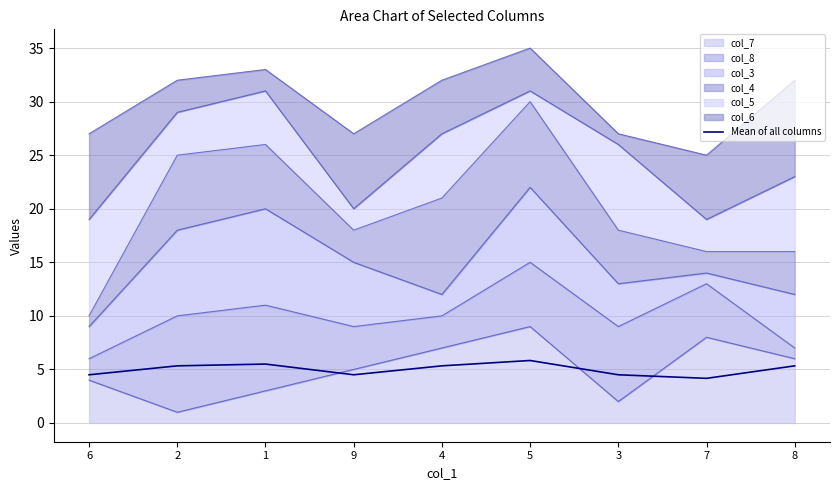

Where does the data first go above 5?

2